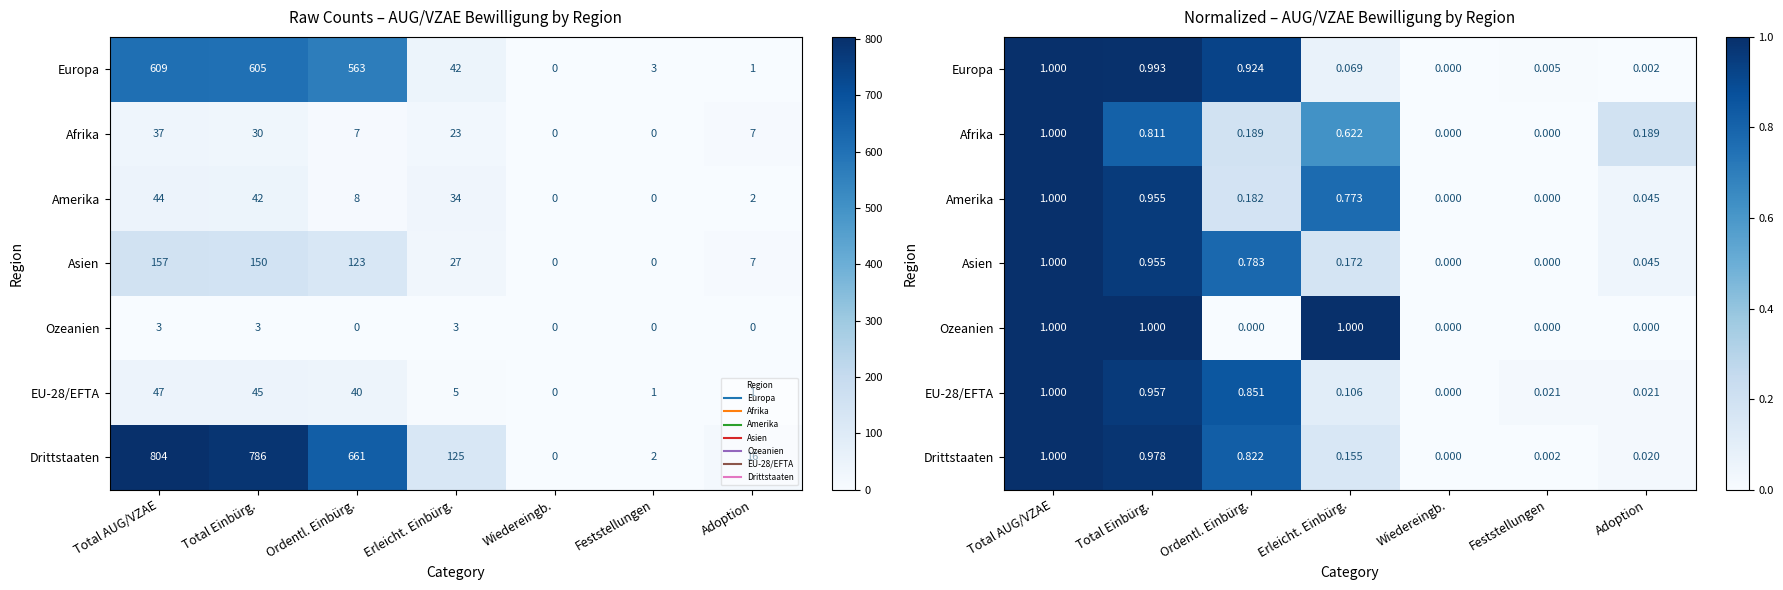

How many positive values does the Amerika series have?

5